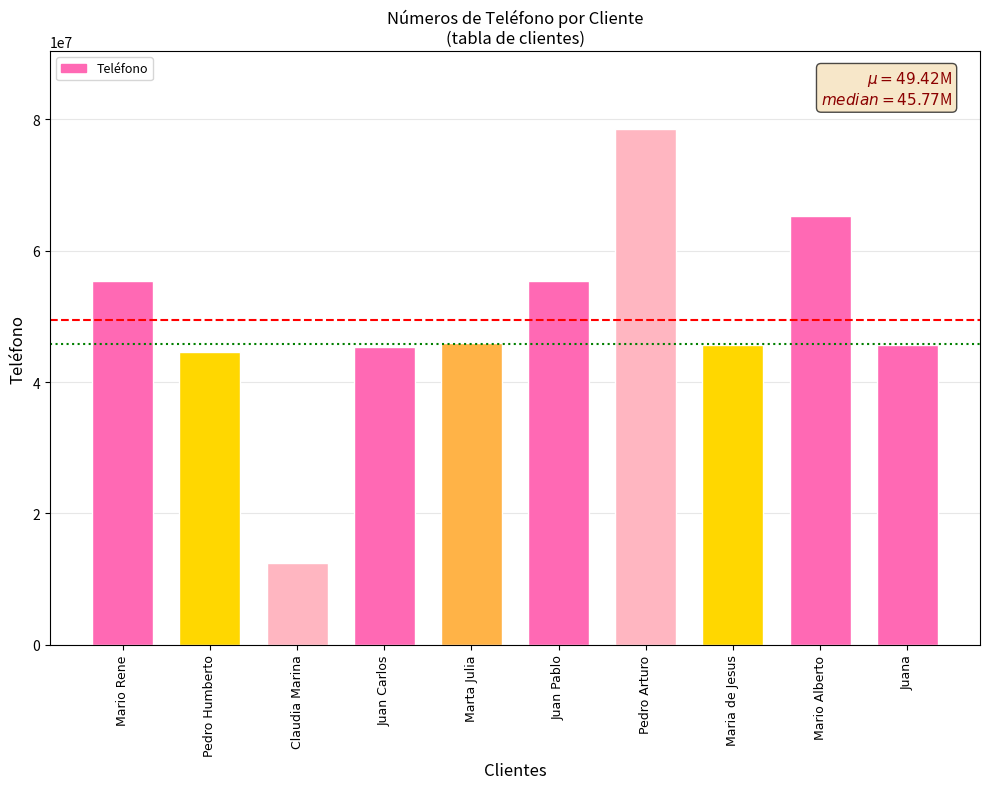

What is the label of the 3rd bar from the right?

Maria de Jesus